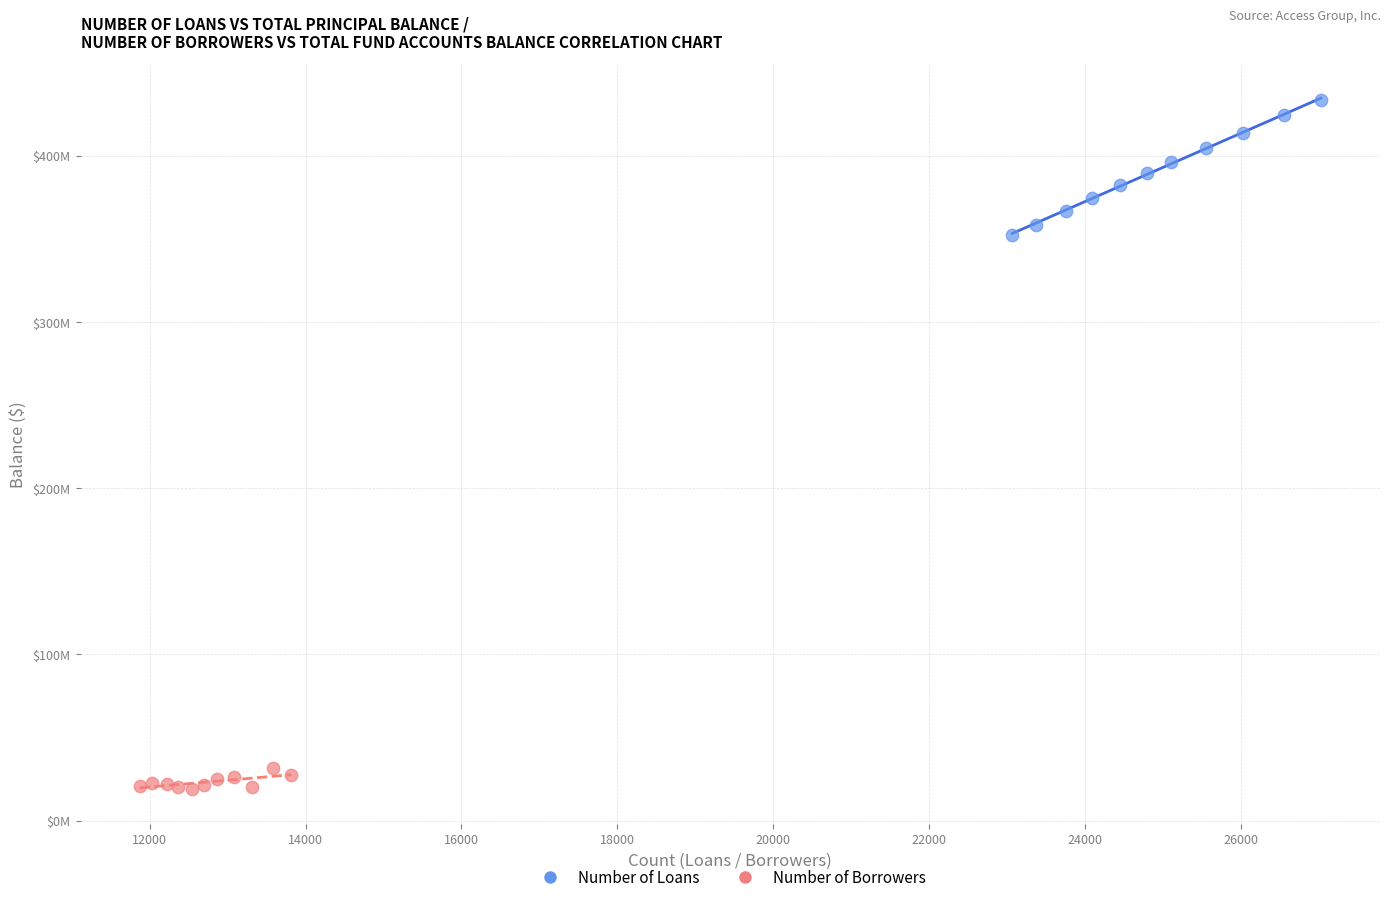

Which series reaches the minimum Y coordinate?

Number of Borrowers